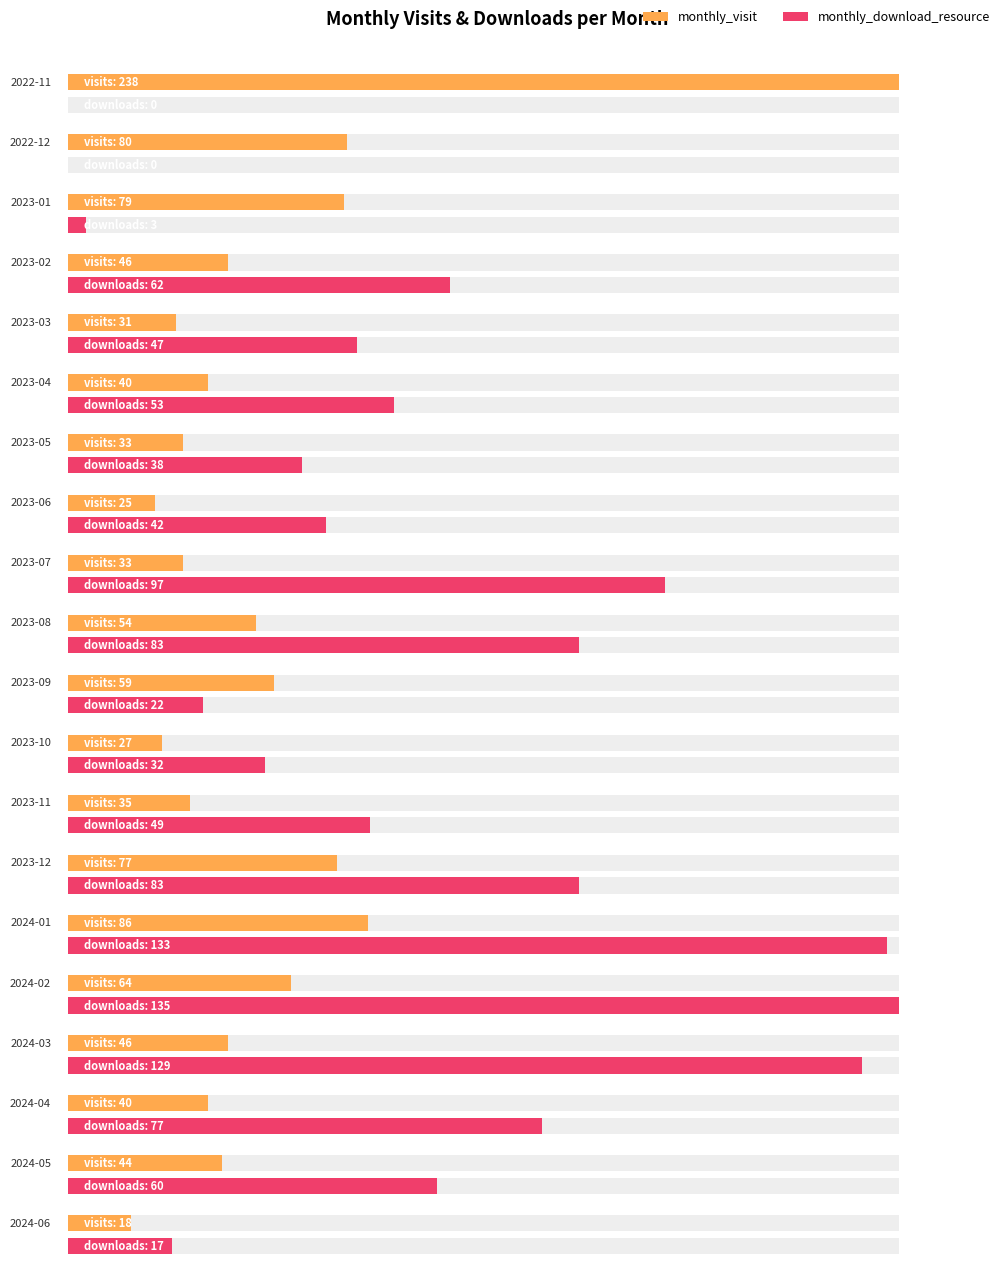

How many data points does each series have?

20